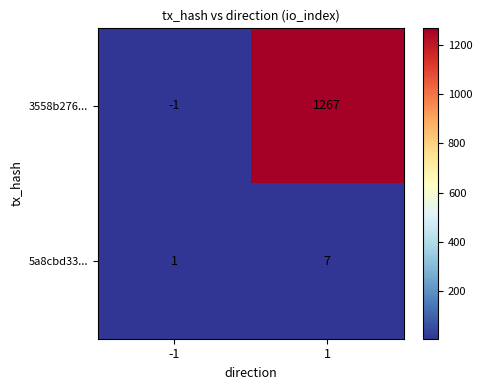

What is the greatest value displayed?

1267